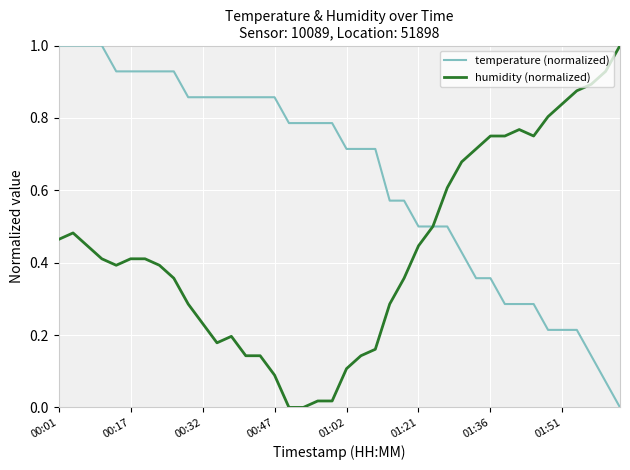

Rank the series by their average value, from highest to lowest.

temperature (normalized), humidity (normalized)